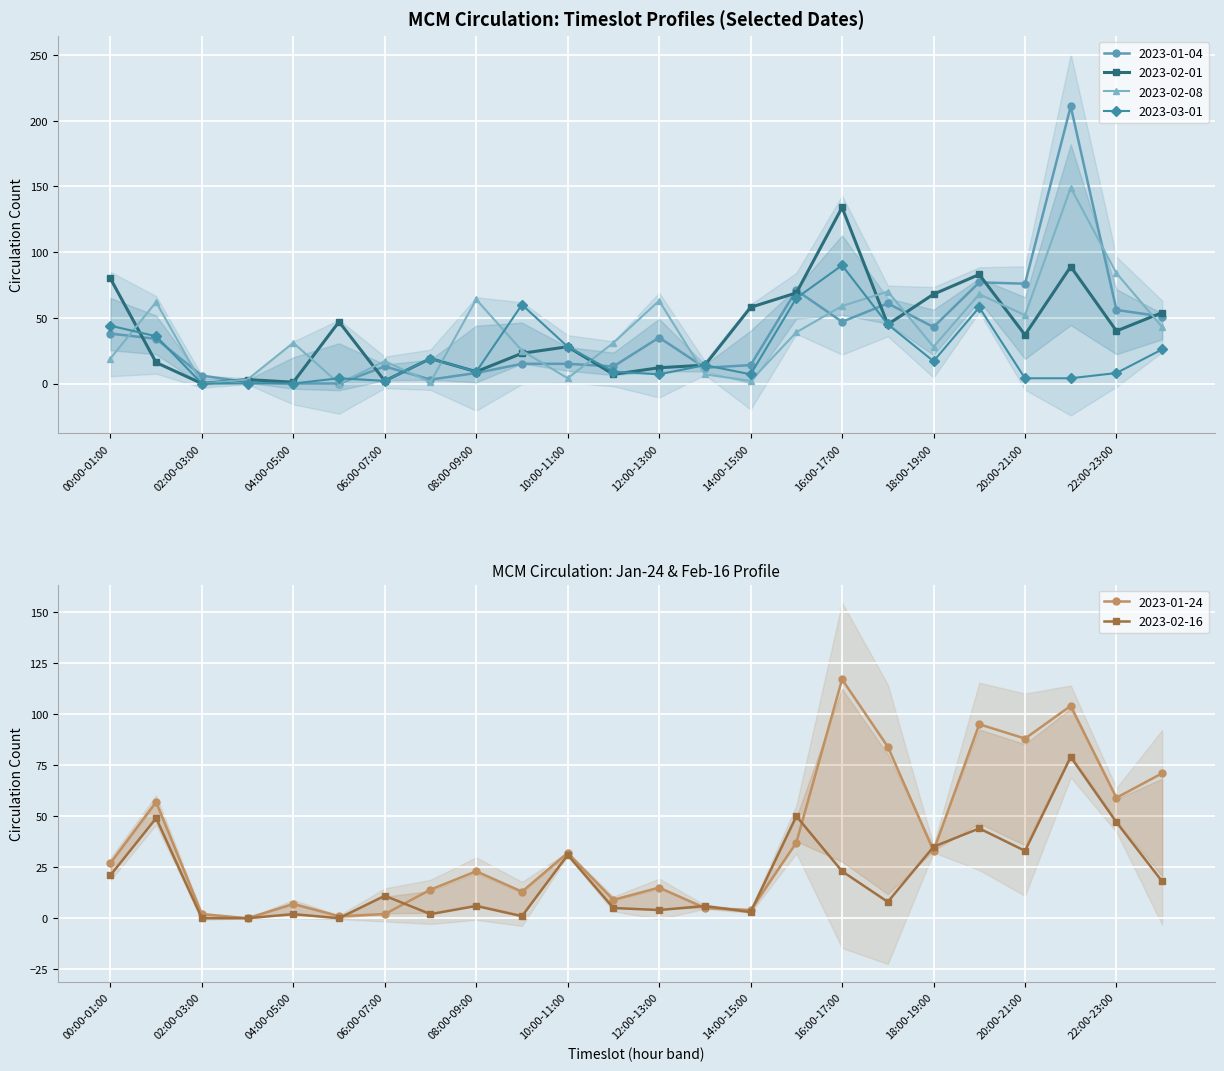

True or false: 2023-01-24 has more than 0 points higher than both neighbors.

True